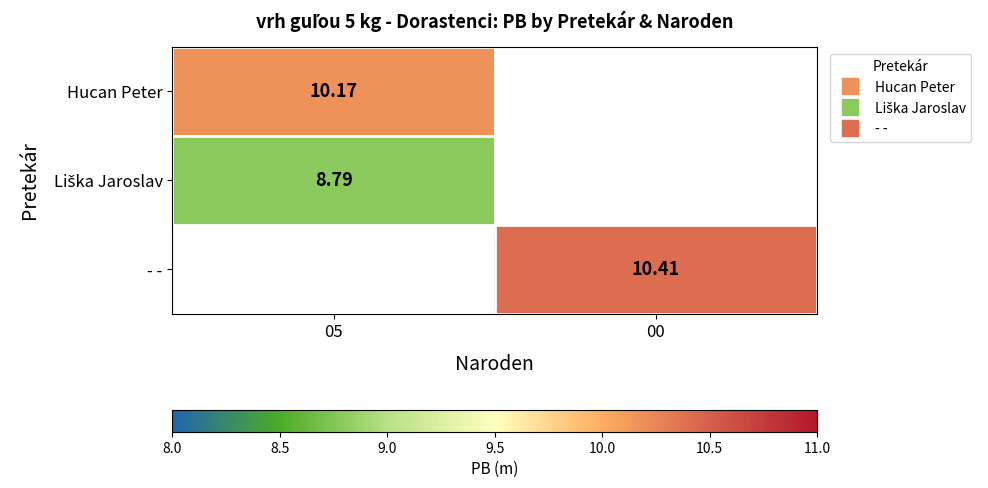

How many values in Hucan Peter are above zero?

1